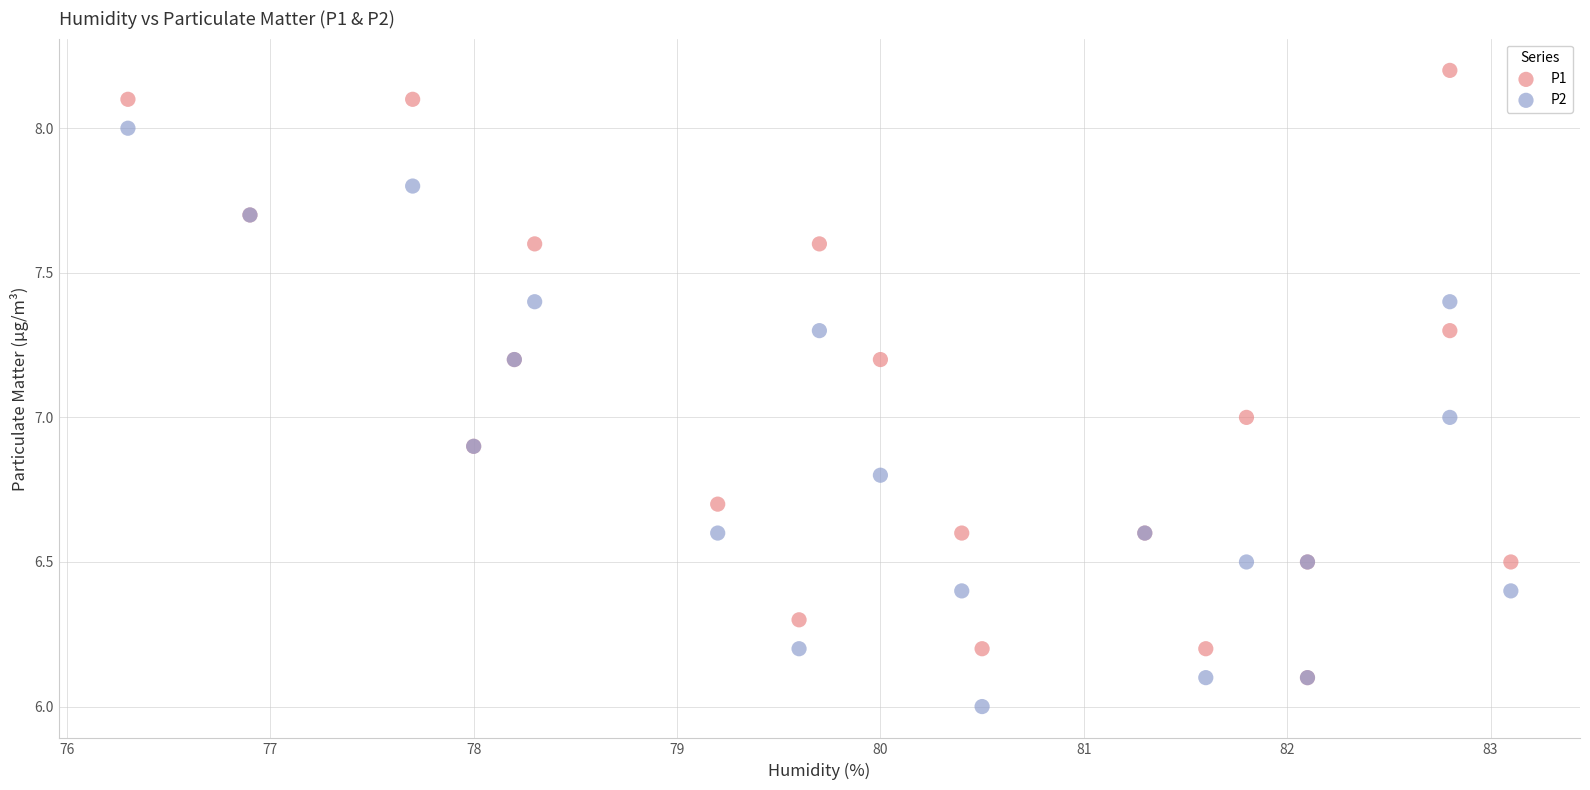

Which series reaches the minimum Y coordinate?

P2